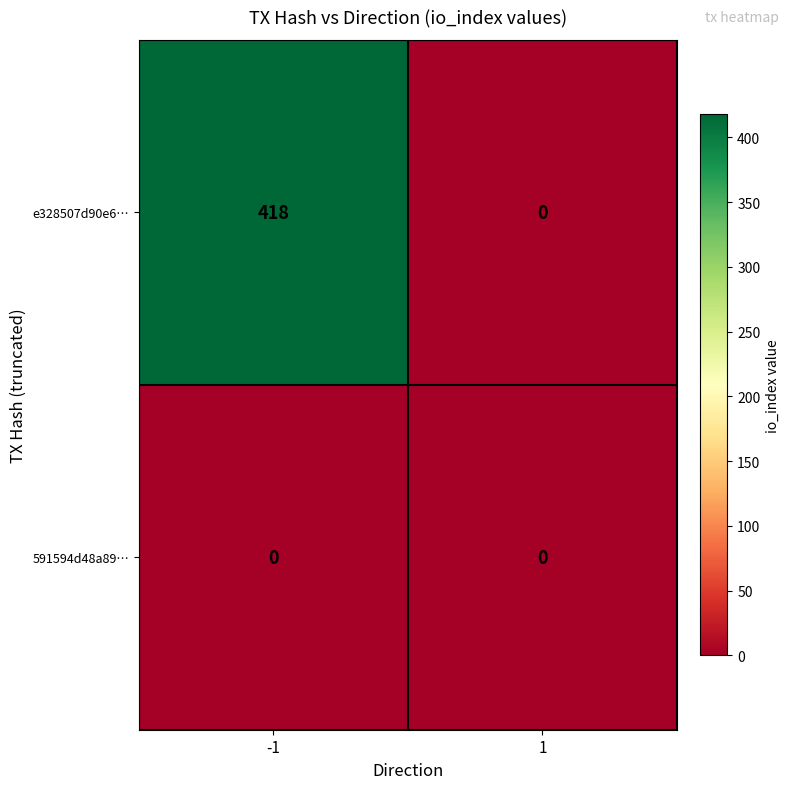

What is the total value across all series at -1?

418